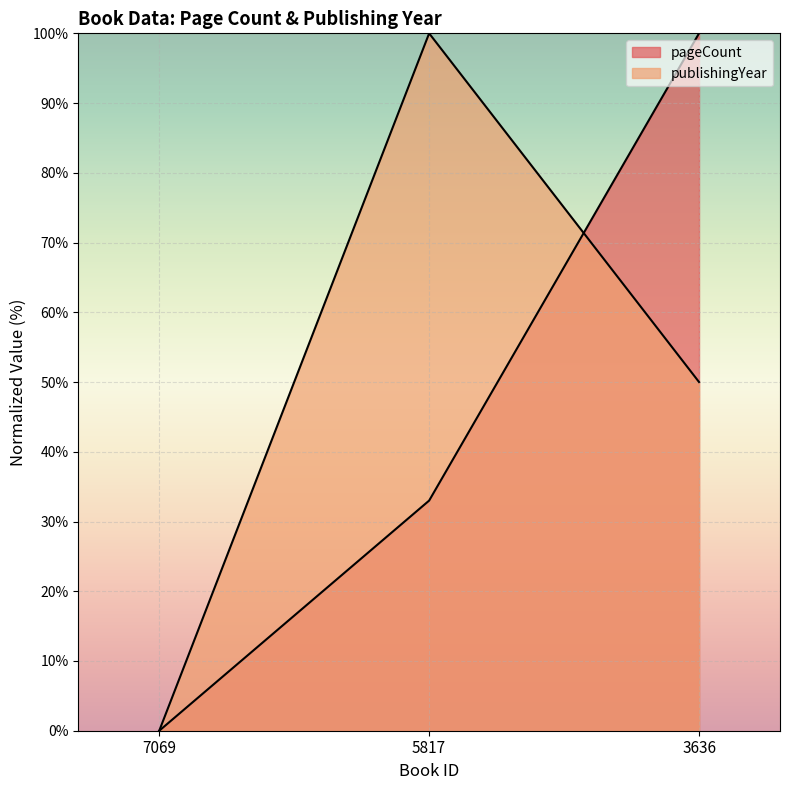

Rank the series at 7069 from highest to lowest value.

pageCount, publishingYear